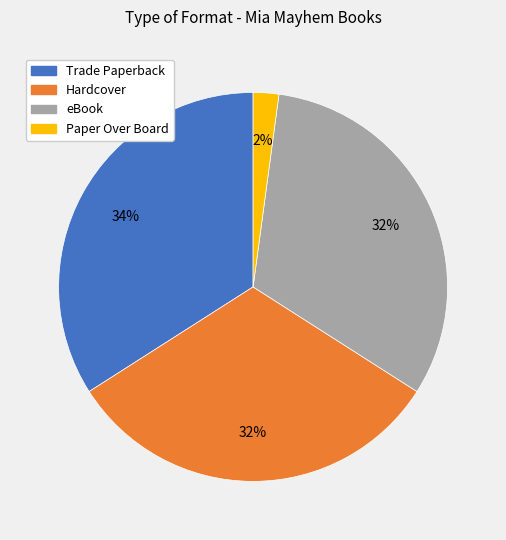

Does Trade Paperback represent more than half of the total?

No